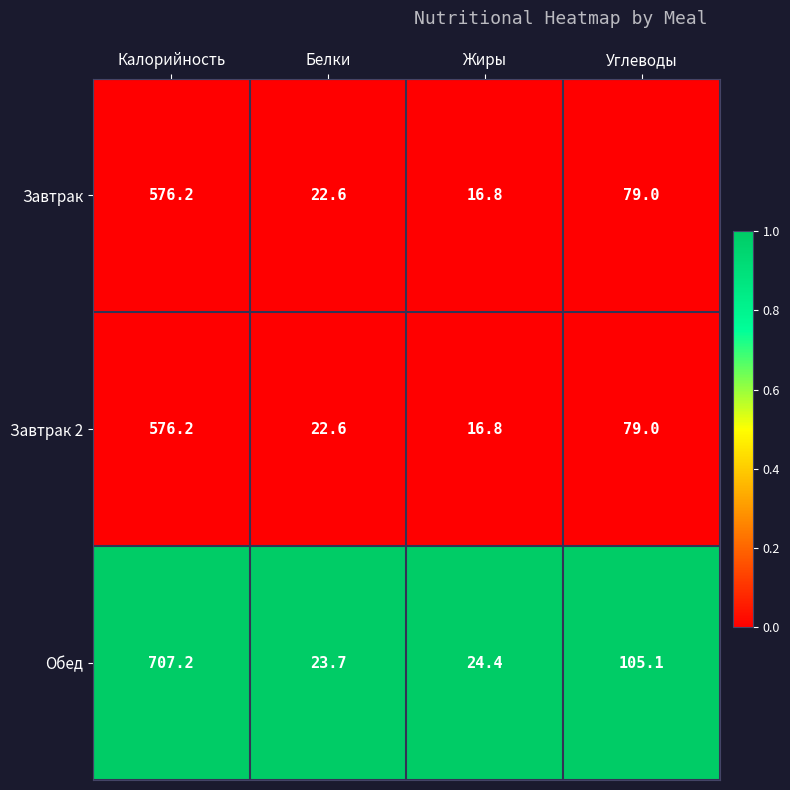

The Завтрак series shows 42.3 at Углеводы. True or false?

False